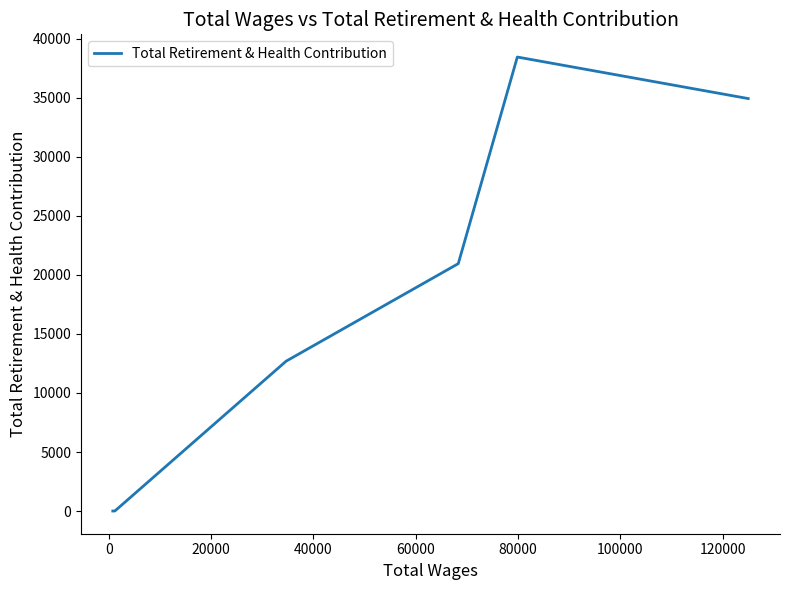

The chart shows a value of 20182 at 100000. True or false?

False